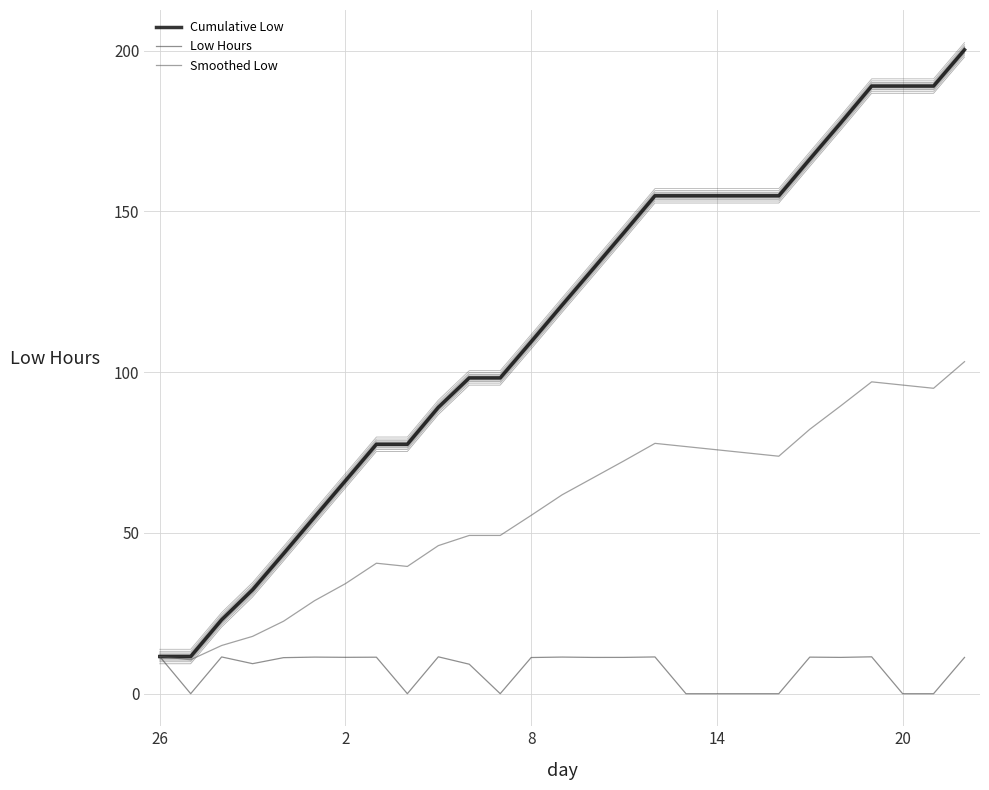

Which series has the largest total across all categories?

Cumulative Low